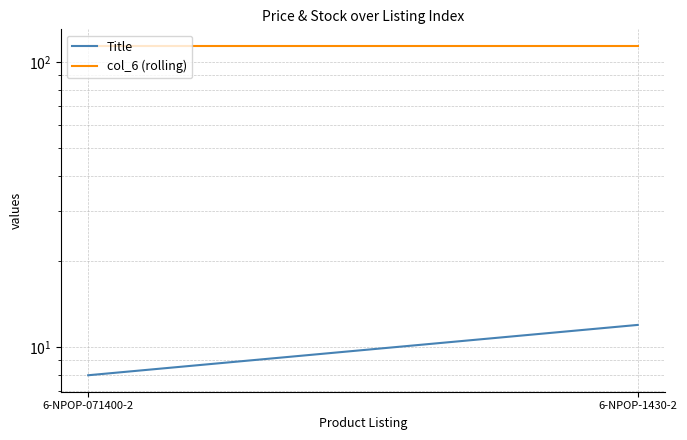

How many lines are shown in the chart?

2